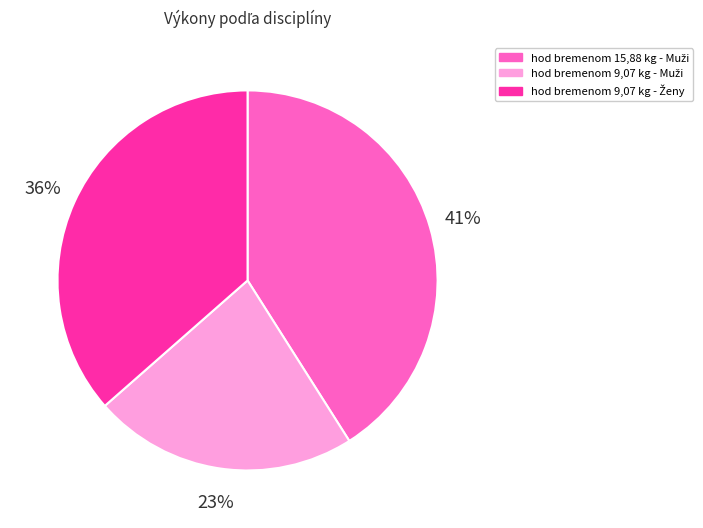

To the nearest percent, what is the difference between the largest and smallest slice percentages?

18%